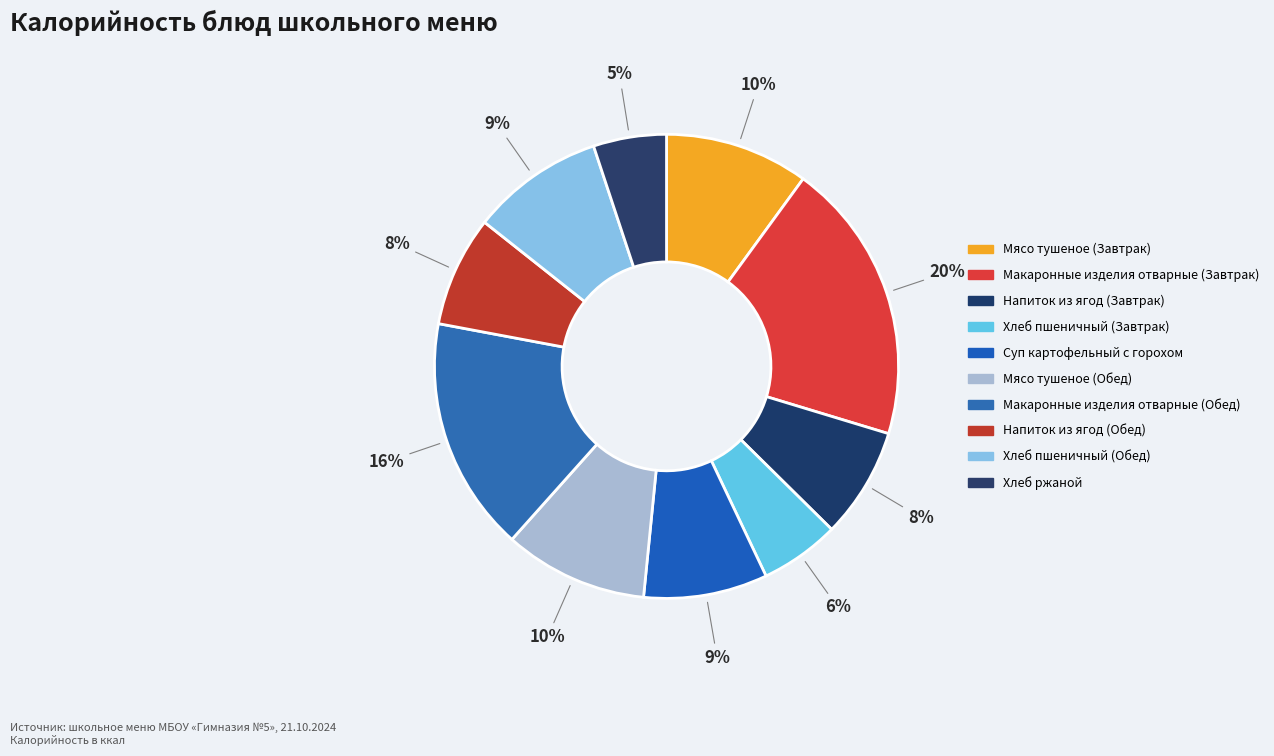

What percentage do Хлеб ржаной and Мясо тушеное (Завтрак) together represent?

15.1%